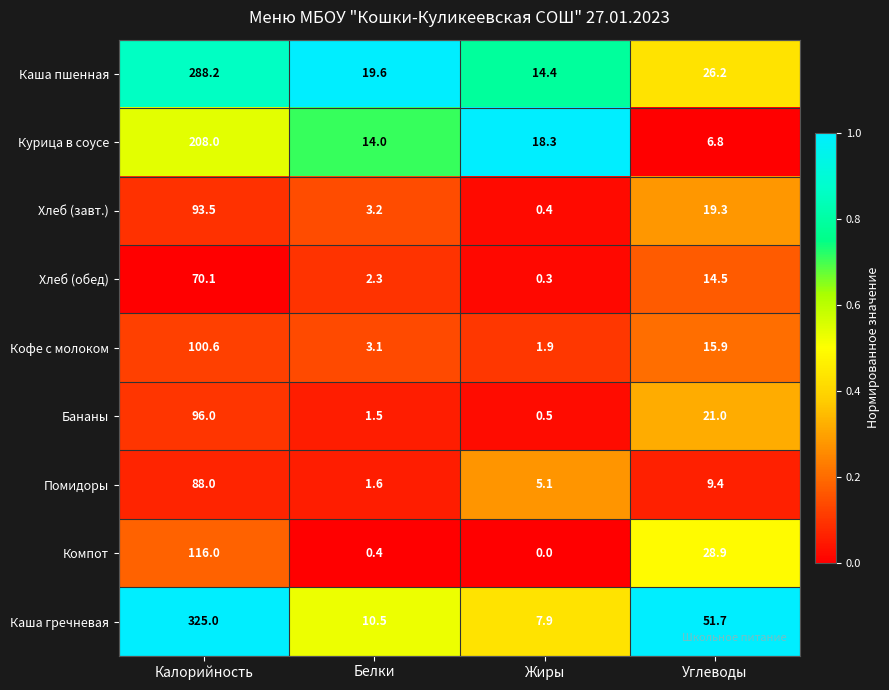

What value does the Курица в соусе series have at Калорийность?

208.0